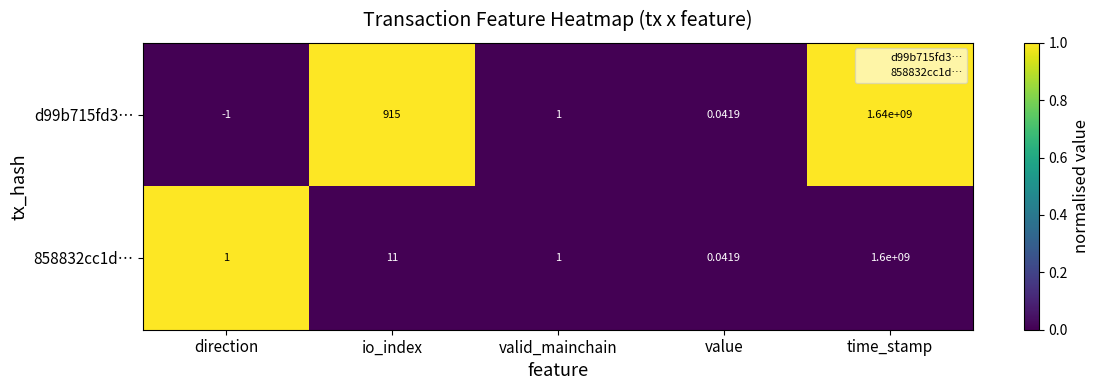

At direction, list the series in order from smallest to largest.

d99b715fd3…, 858832cc1d…